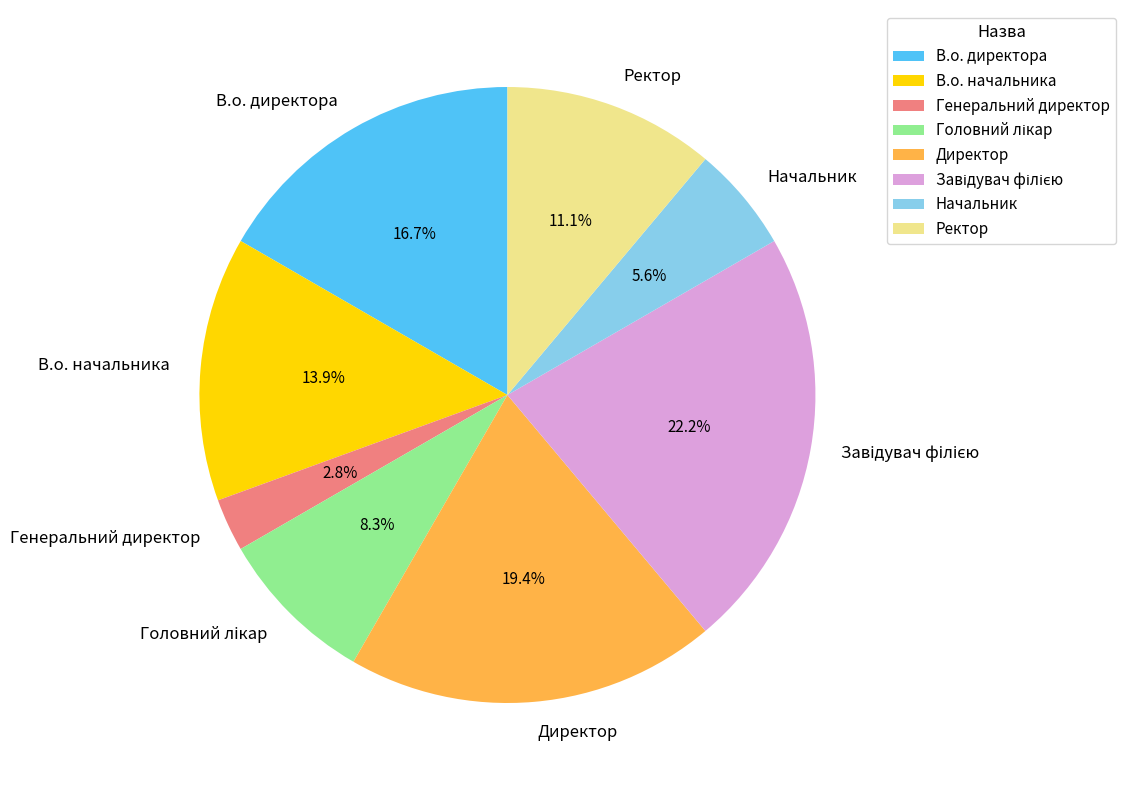

Combined, what portion of the pie is В.о. директора and Ректор?

27.8%